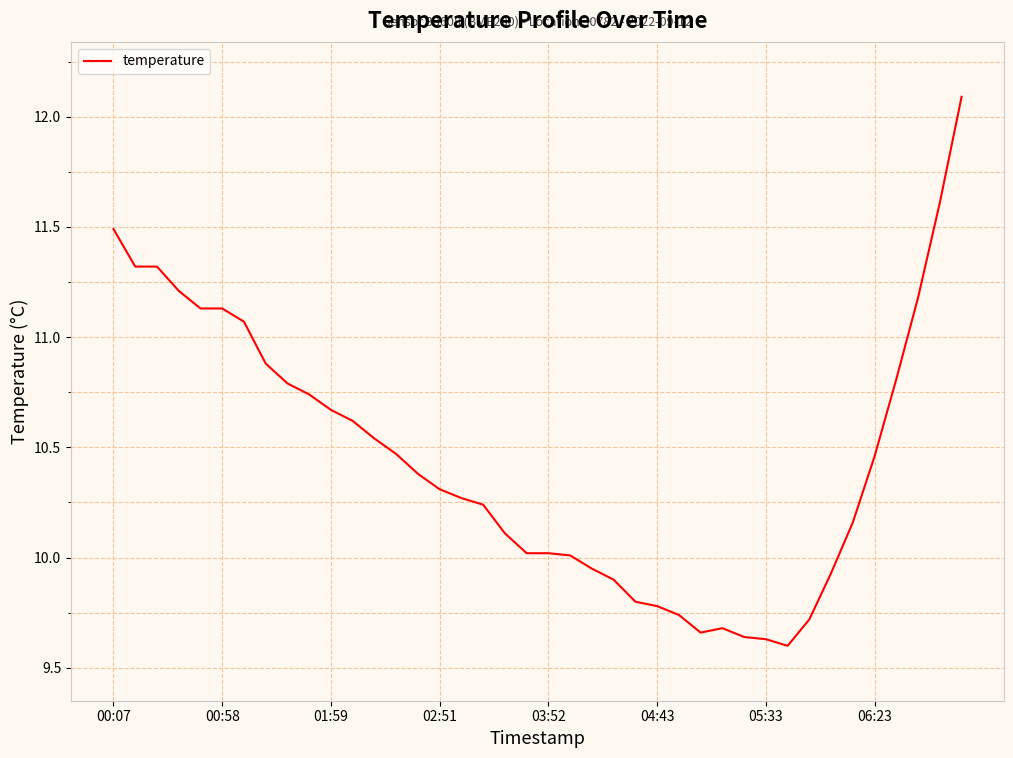

What is the maximum value shown in the chart?

12.1